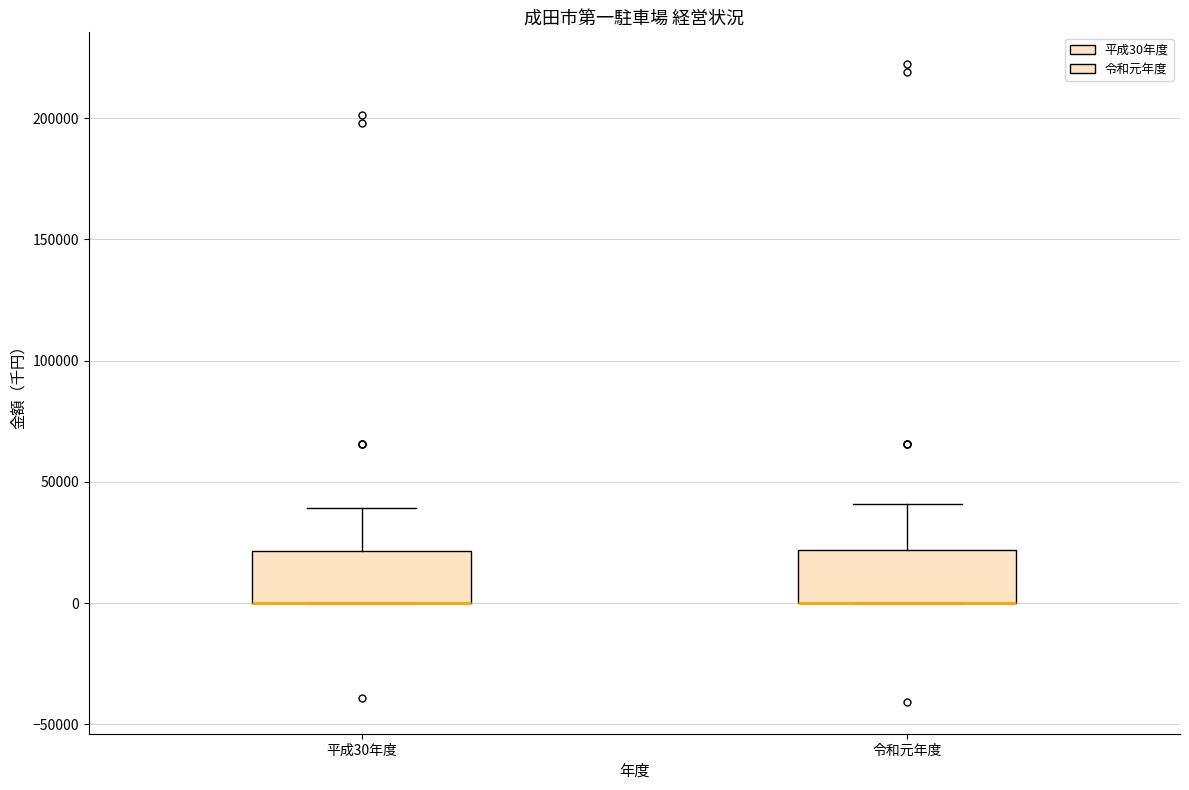

Where is the lower edge of the box for 平成30年度 on the y-axis? The values are not printed on the chart, so give them approximately, as read against the axis.

0